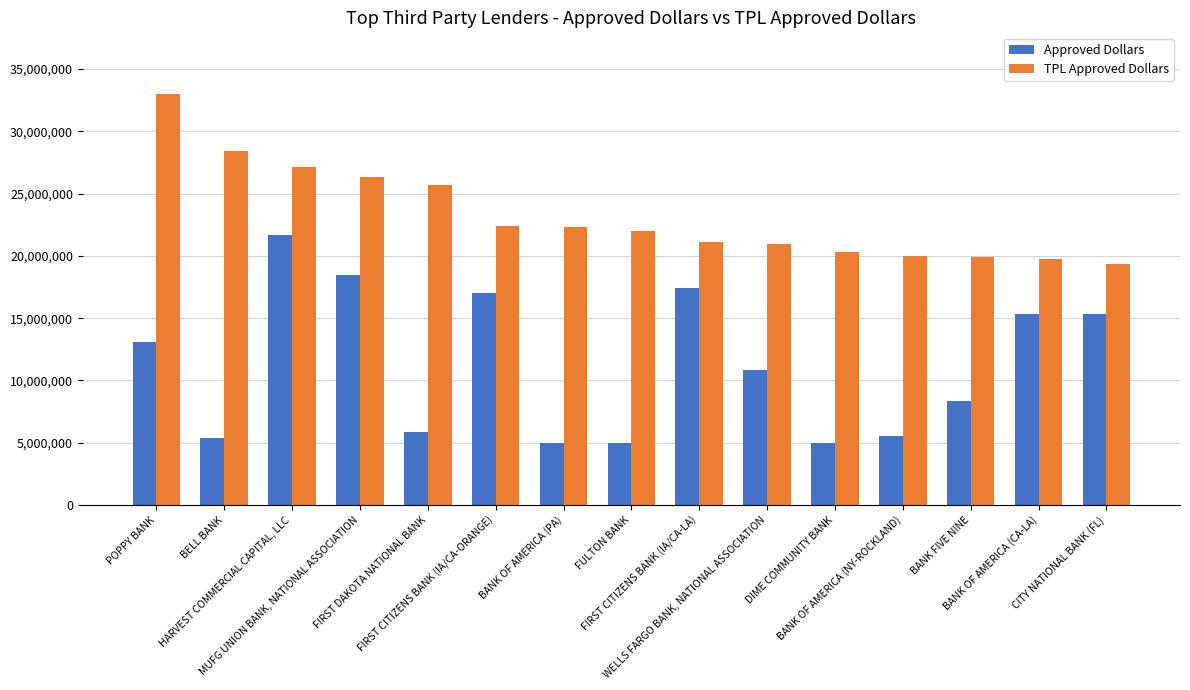

How many bars are there in each group?

2